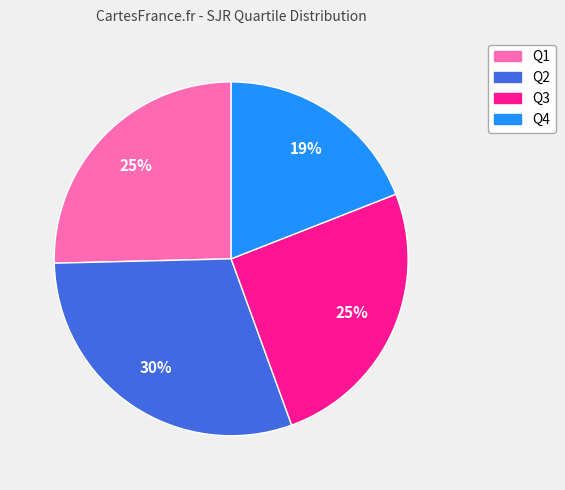

How many slices are in this pie chart?

4